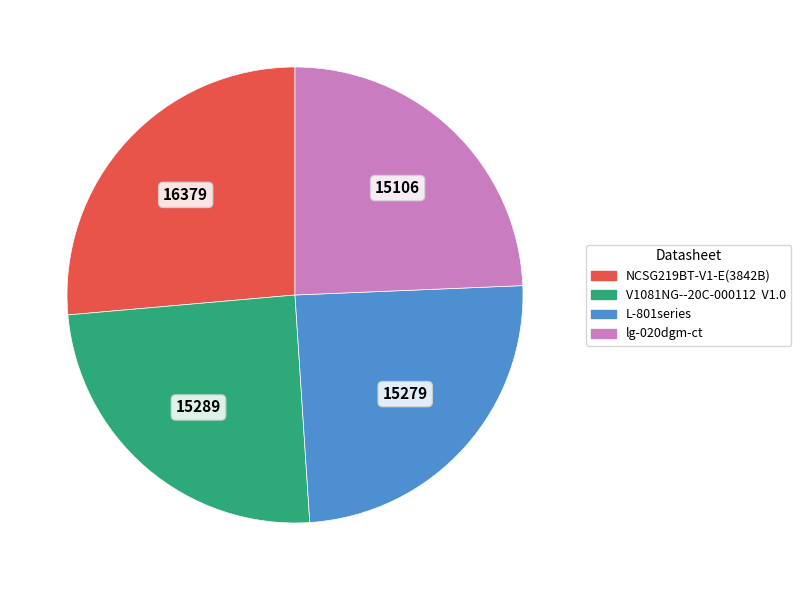

Combined, do L-801series and NCSG219BT-V1-E(3842B) account for over 50%?

Yes